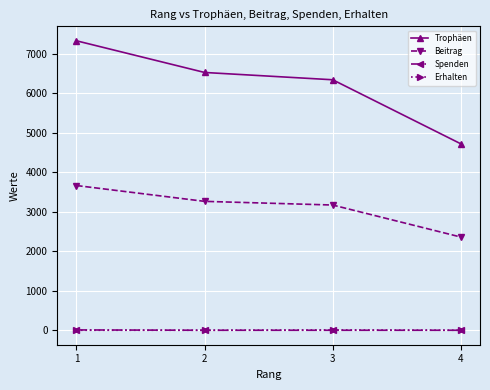

True or false: Erhalten and Beitrag cross at least once.

False